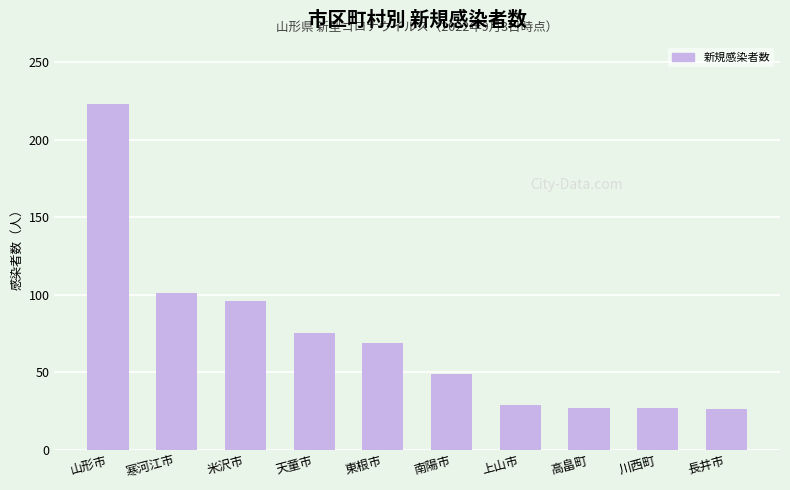

What is the average value?

72